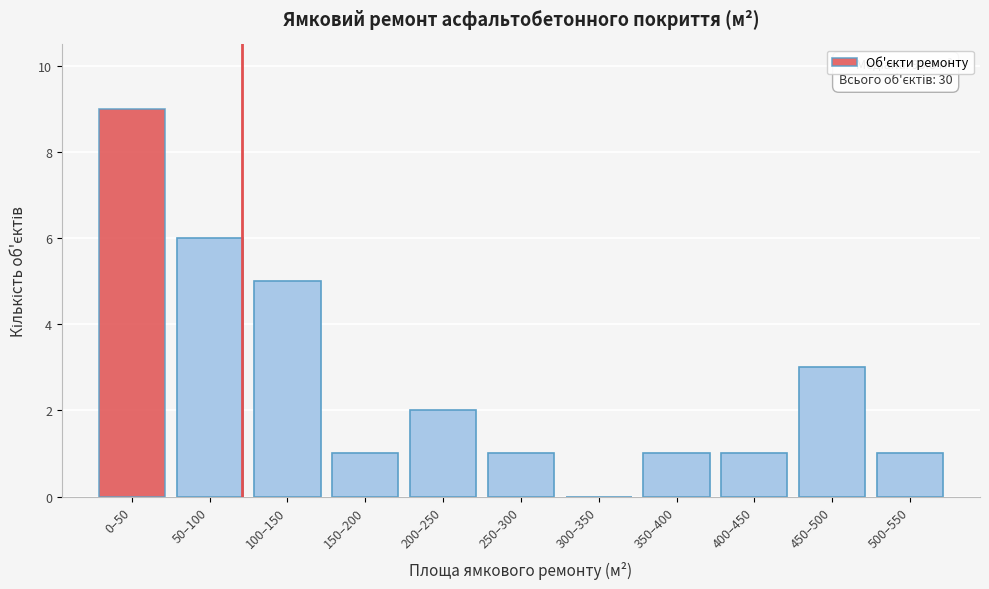

Reading left to right, extract all data points from this chart.

0–50=9	50–100=6	100–150=5	150–200=1	200–250=2	250–300=1	300–350=0	350–400=1	400–450=1	450–500=3	500–550=1